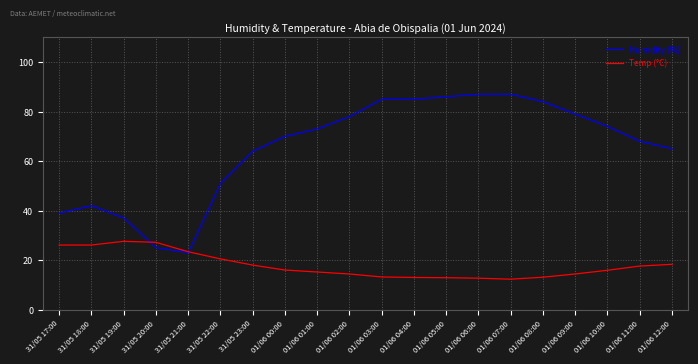

The value of Temp (°C) at 01/06 03:00 is 20.9. True or false?

False